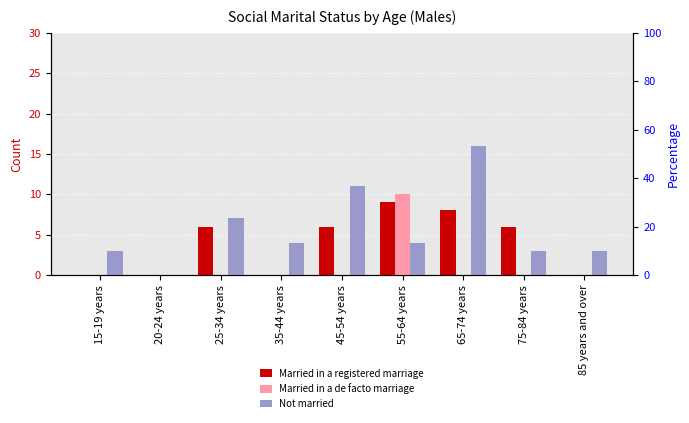

At which label does Married in a registered marriage reach its minimum?

15-19 years